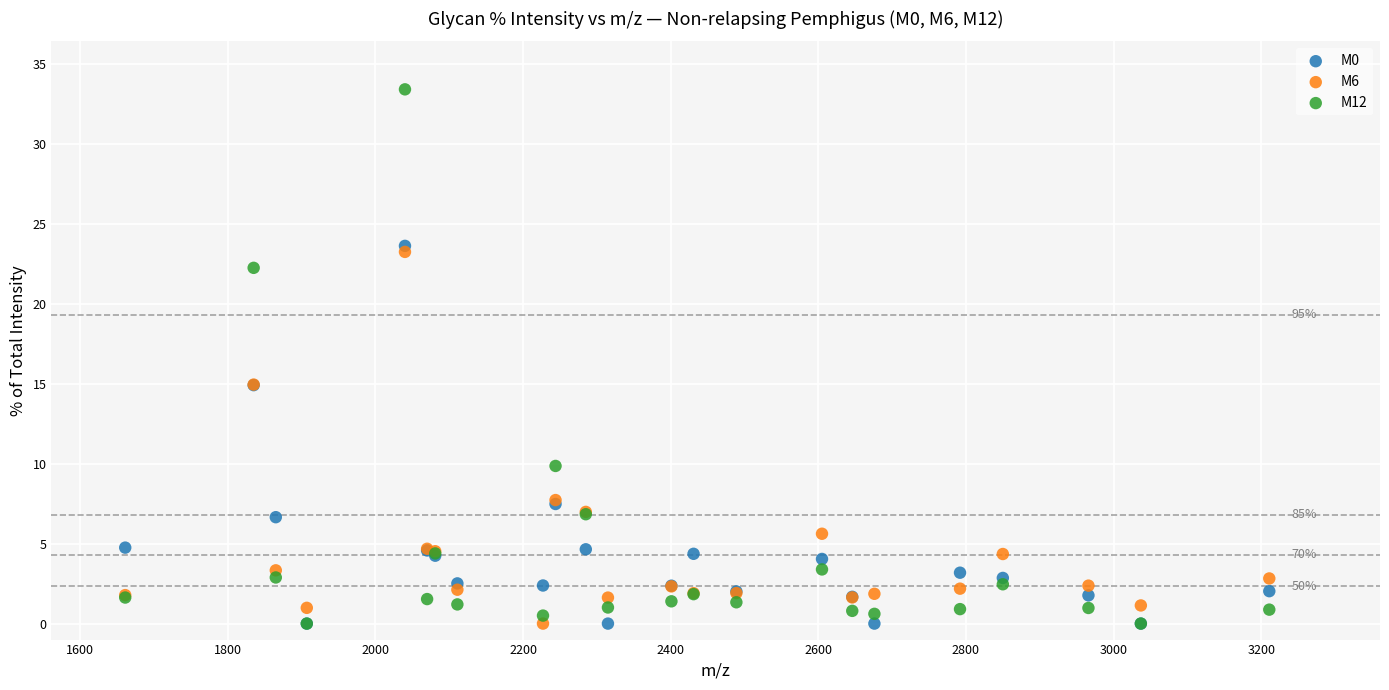

Which series reaches the maximum Y coordinate?

M12